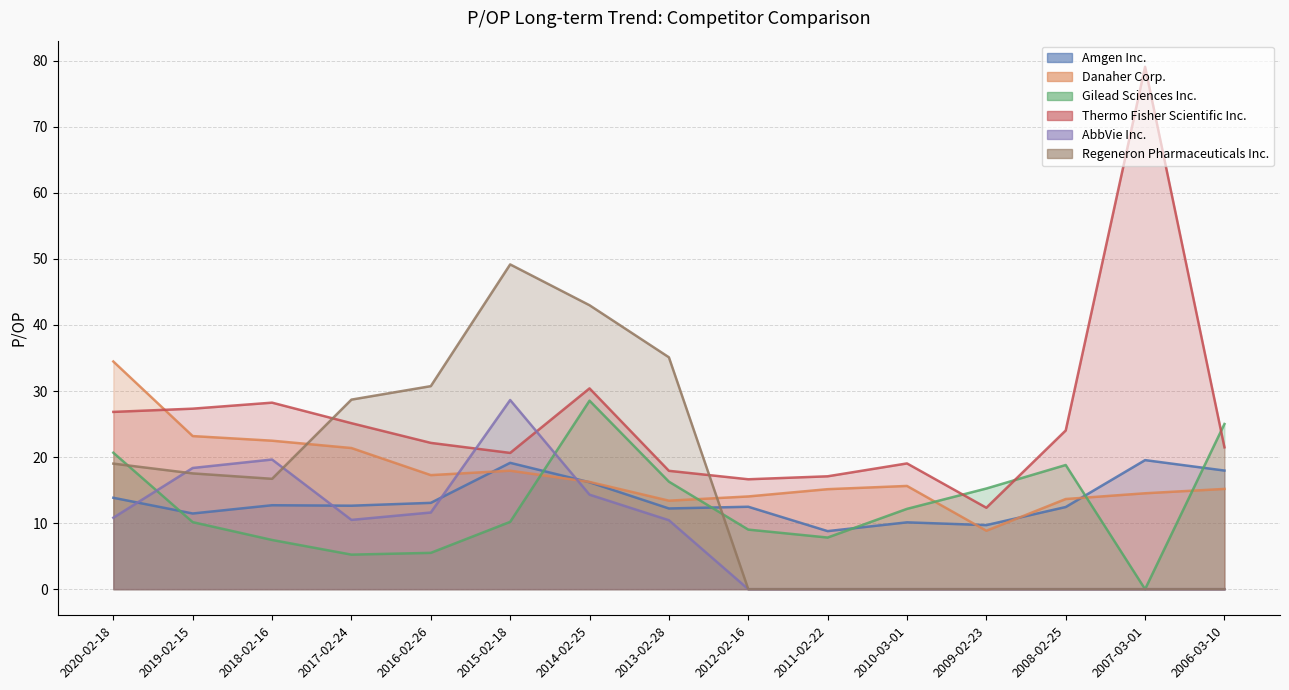

List the labels in order of Thermo Fisher Scientific Inc. value, largest first.

2007-03-01, 2014-02-25, 2018-02-16, 2019-02-15, 2020-02-18, 2017-02-24, 2008-02-25, 2016-02-26, 2006-03-10, 2015-02-18, 2010-03-01, 2013-02-28, 2011-02-22, 2012-02-16, 2009-02-23